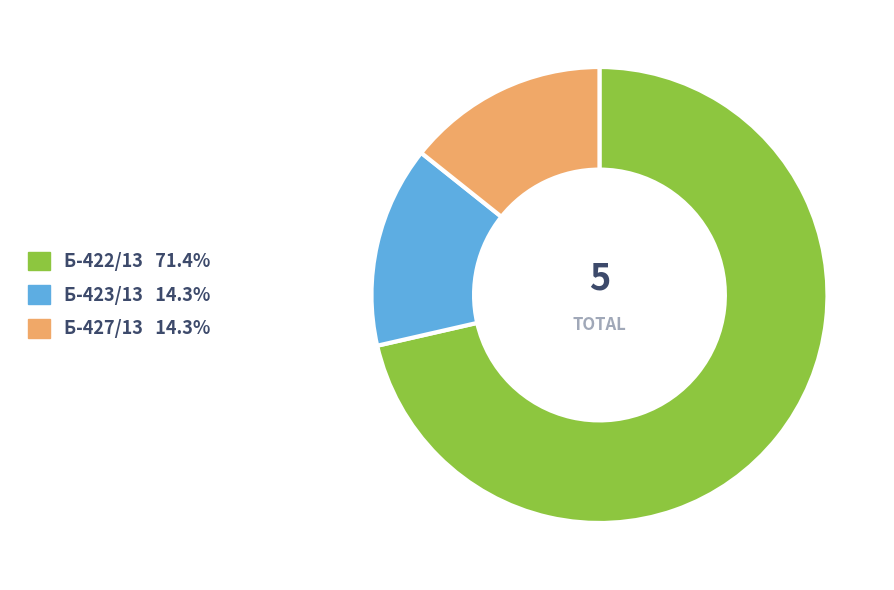

Combined, do Б-422/13 and Б-423/13 account for over 50%?

Yes